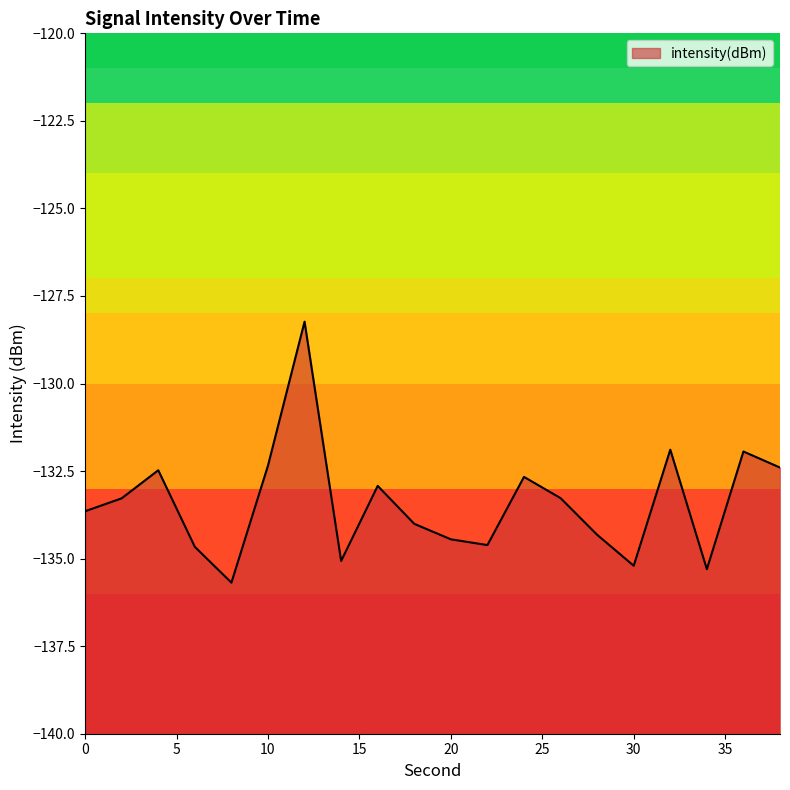

What is the value of the 11th point from the left?

-134.4